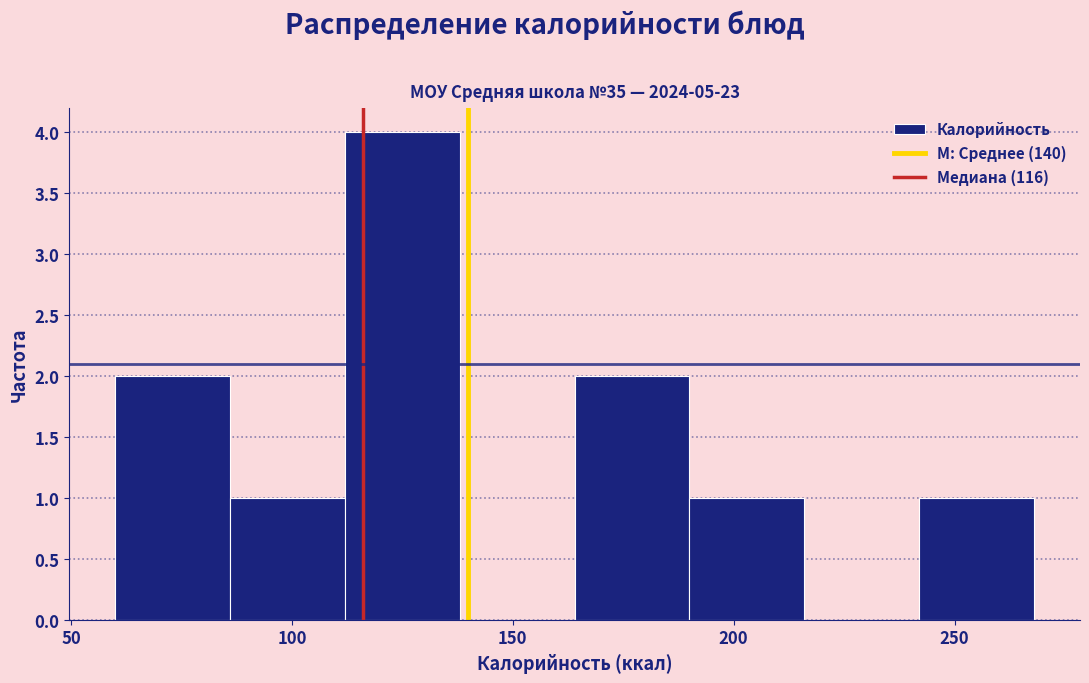

How tall is the bar that spans 190 to 216 on the x-axis? Neither the bar edges nor the heights are printed on the chart, so give them approximately, as read against the axes.

1